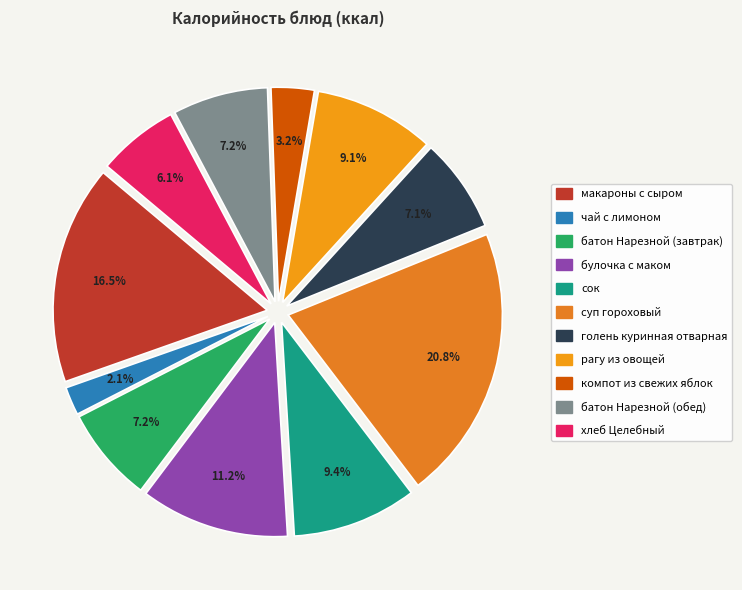

Rank the categories by value from lowest to highest.

чай с лимоном, компот из свежих яблок, хлеб Целебный, голень куринная отварная, батон Нарезной (завтрак), батон Нарезной (обед), рагу из овощей, сок, булочка с маком, макароны с сыром, суп гороховый